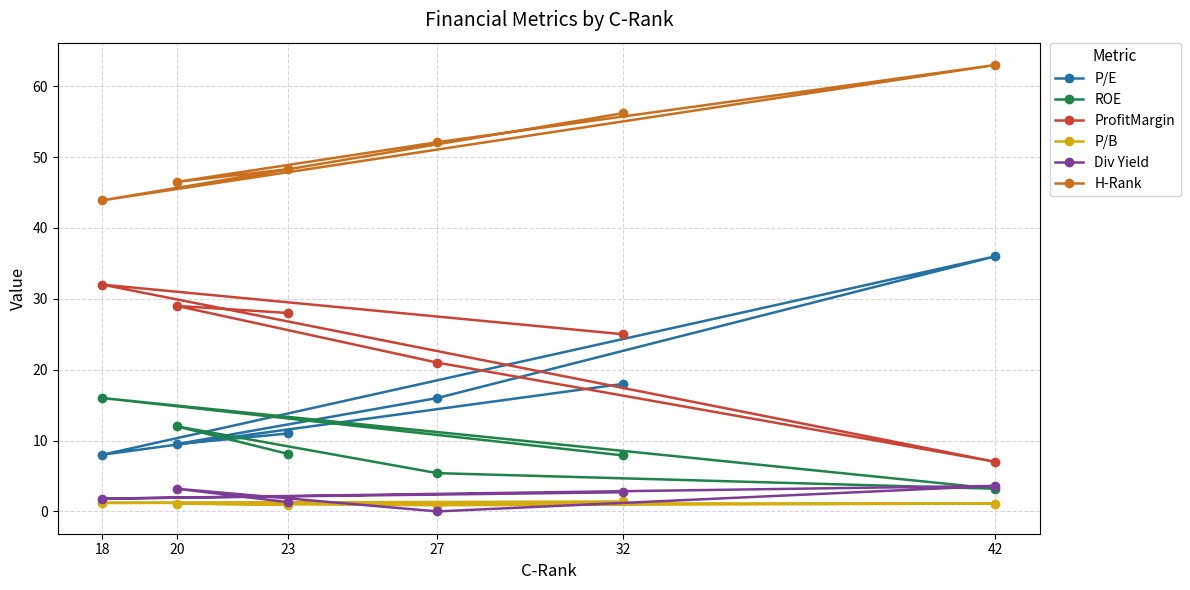

What is the average value of the Div Yield series?

2.1